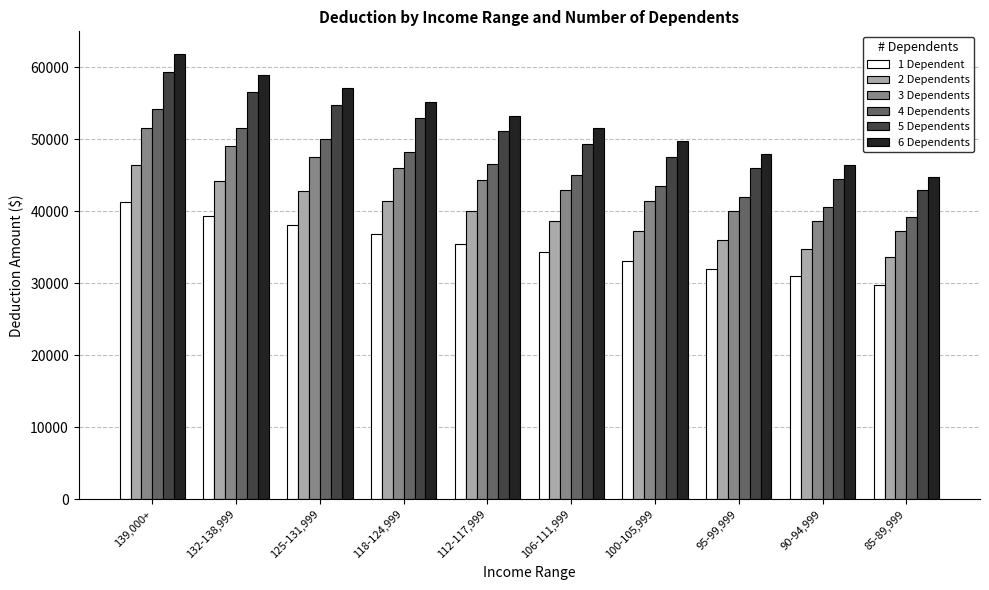

Are the bars horizontal?

No